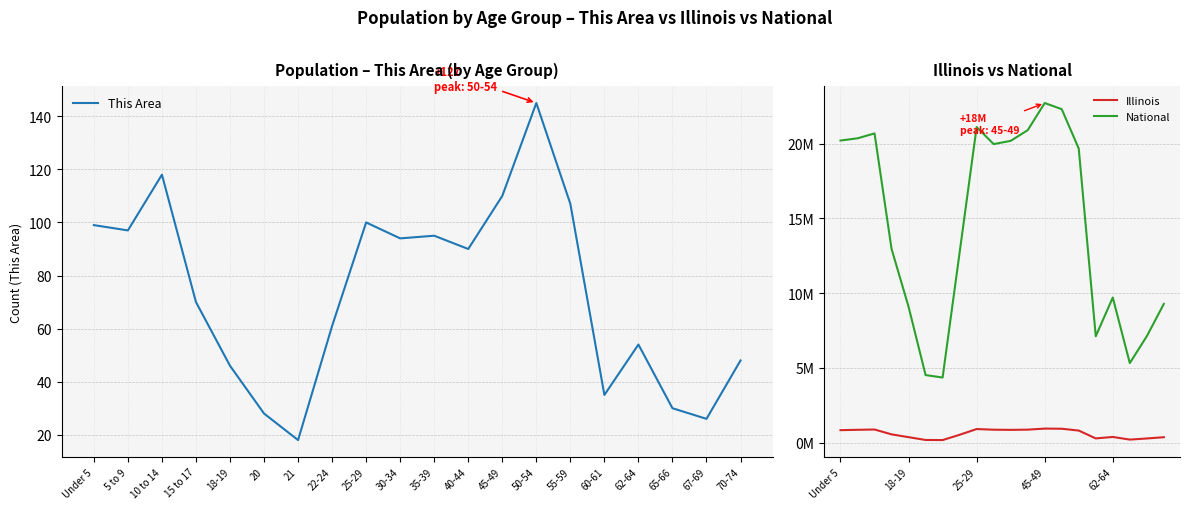

How many categories are shown in the chart?

20